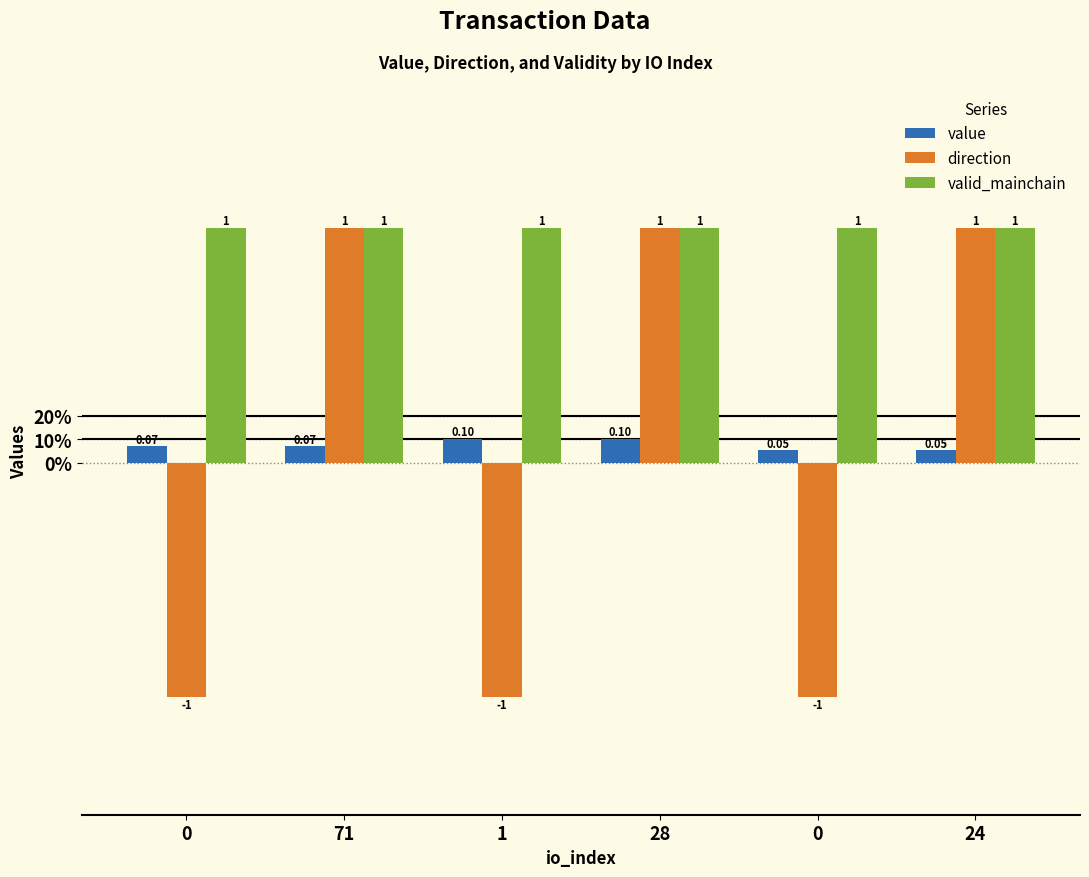

What are all the series names shown in the legend?

value, direction, valid_mainchain